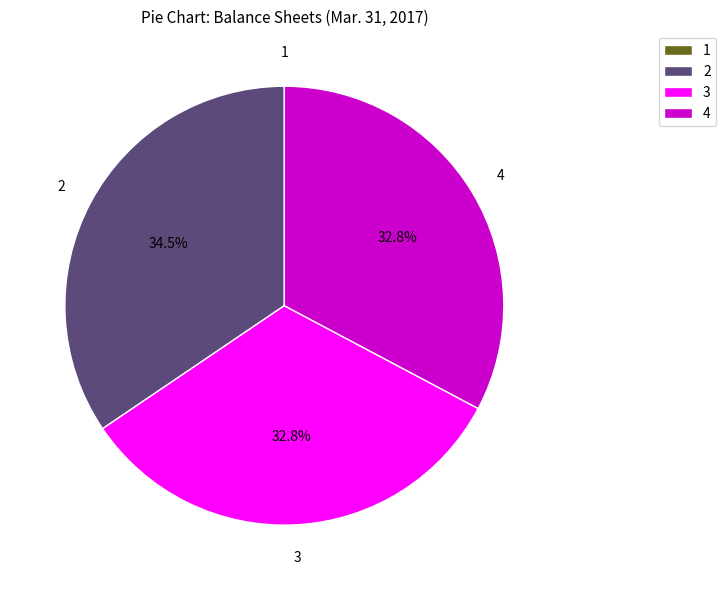

Which category has the biggest portion of the pie?

2